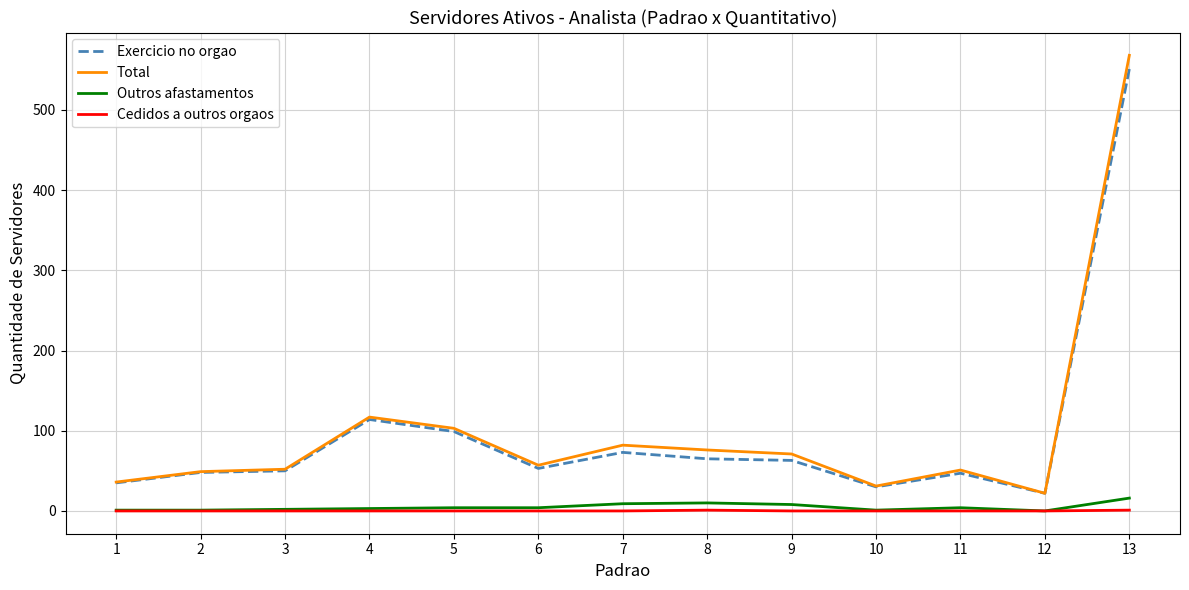

At which label does Total reach its peak?

13